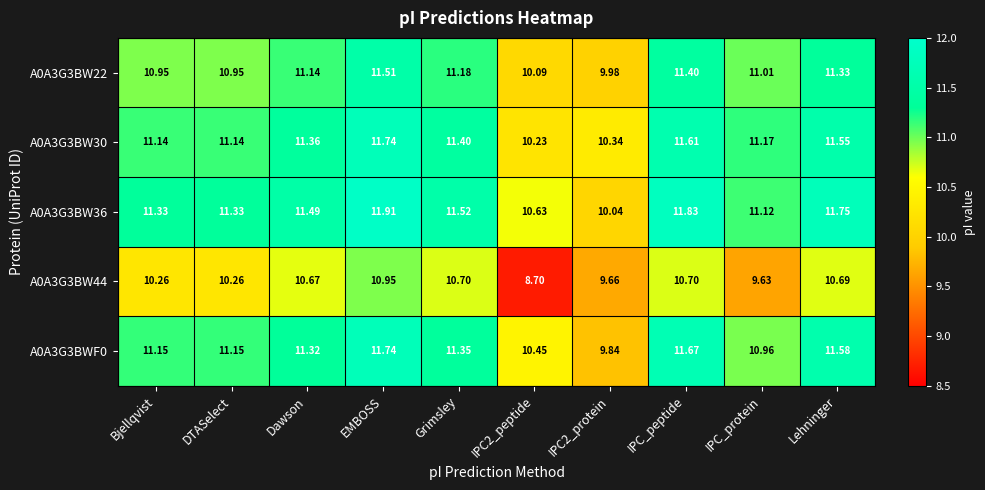

At which category is the sum across all series the highest?

EMBOSS